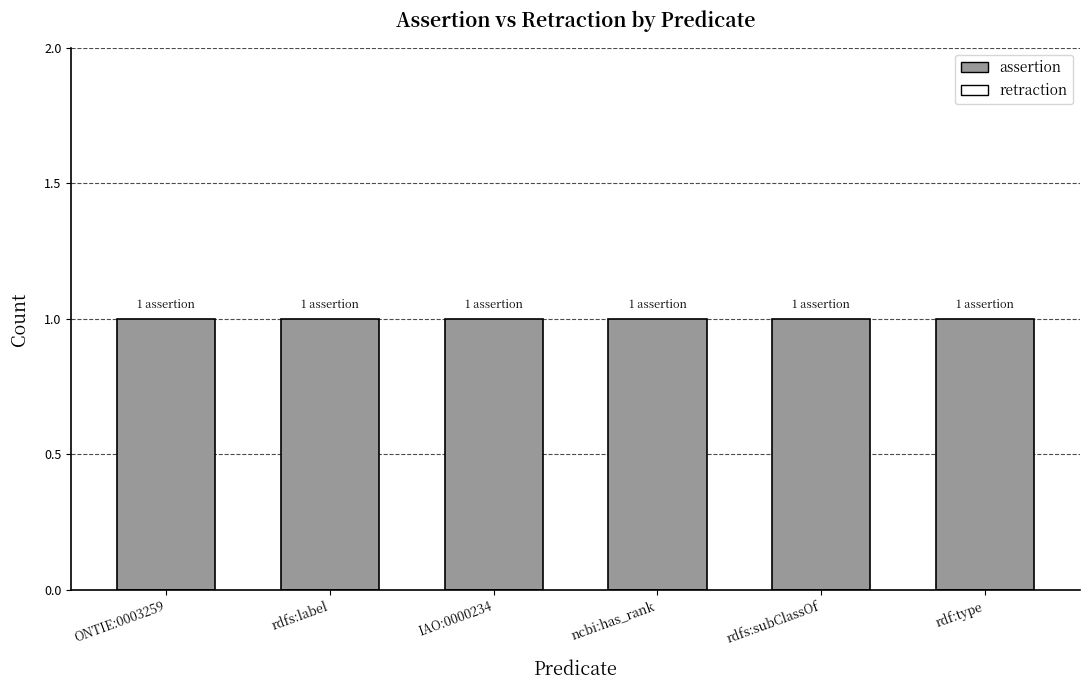

How many groups of bars are there?

6